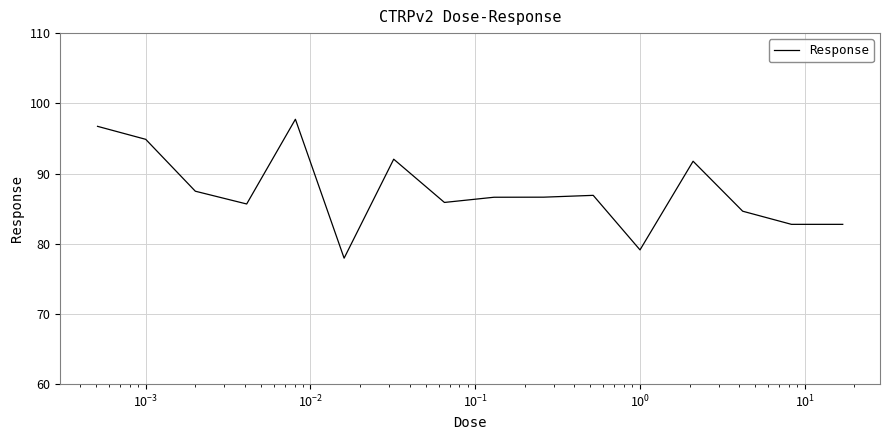

What is the difference between the maximum and minimum values?

19.8